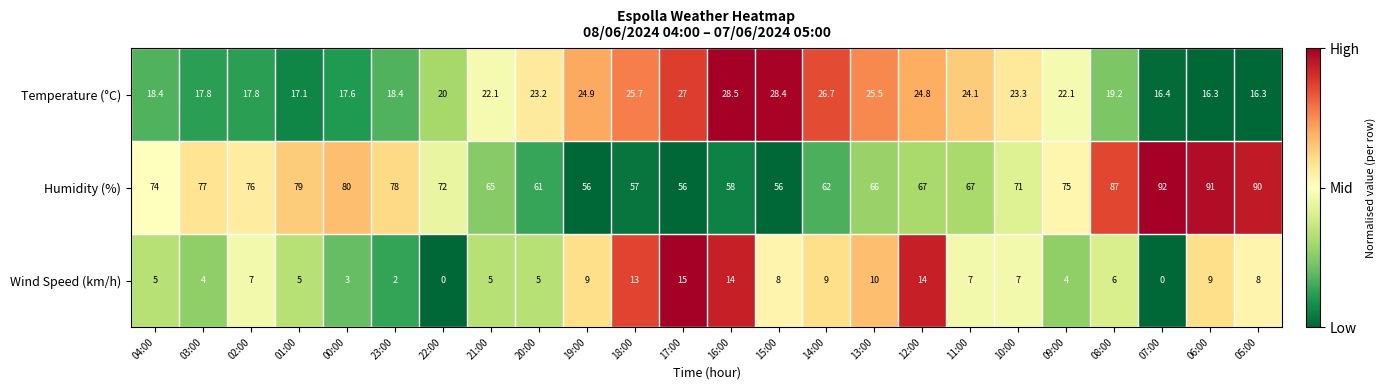

How many values in the Temperature (°C) series are below 22?

11